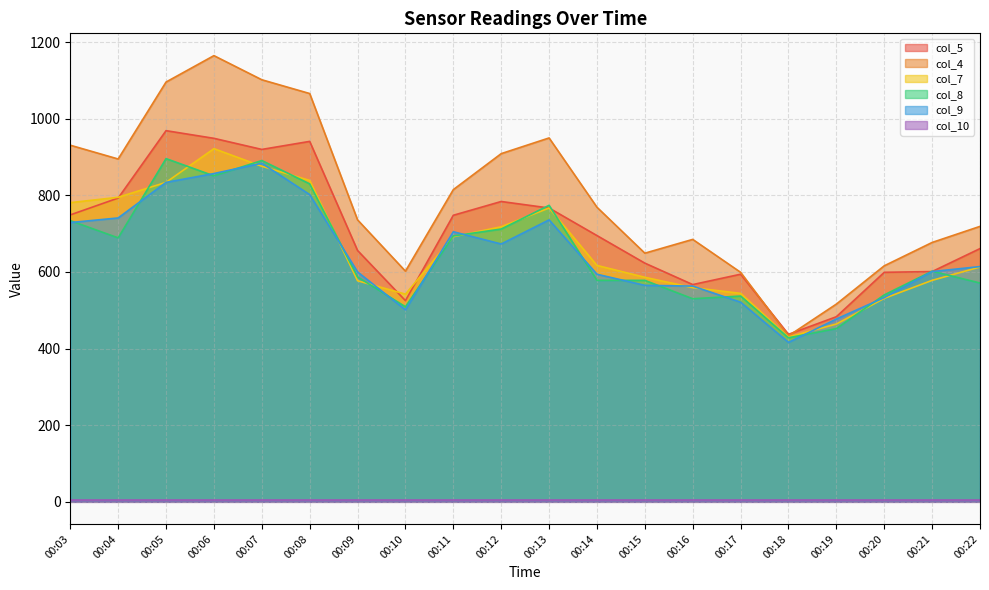

What is the value of the col_7 point at the 19th from the left?

578